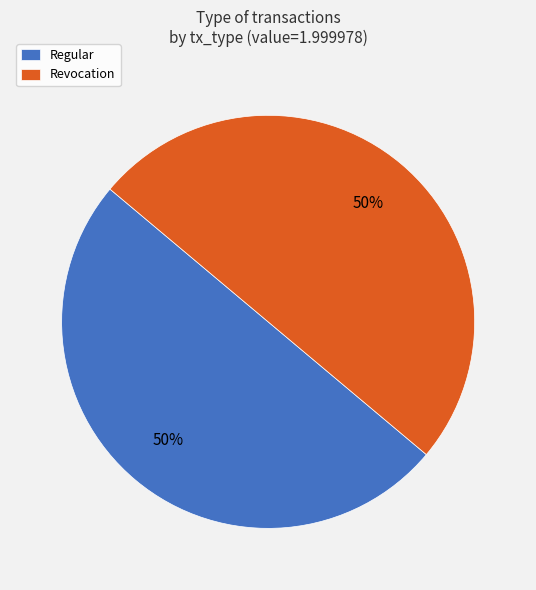

To the nearest percent, what percentage of the pie is Regular?

50%